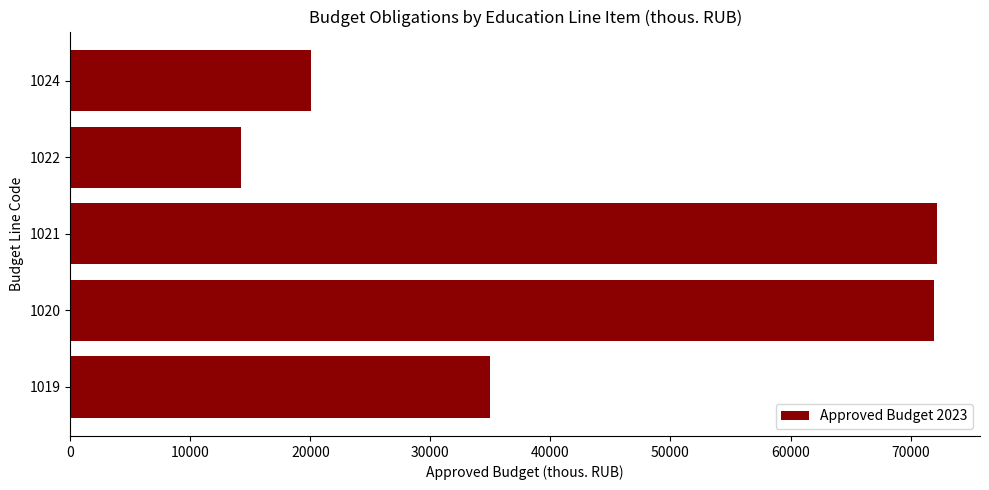

The value at 1022 is 24477.4. True or false?

False